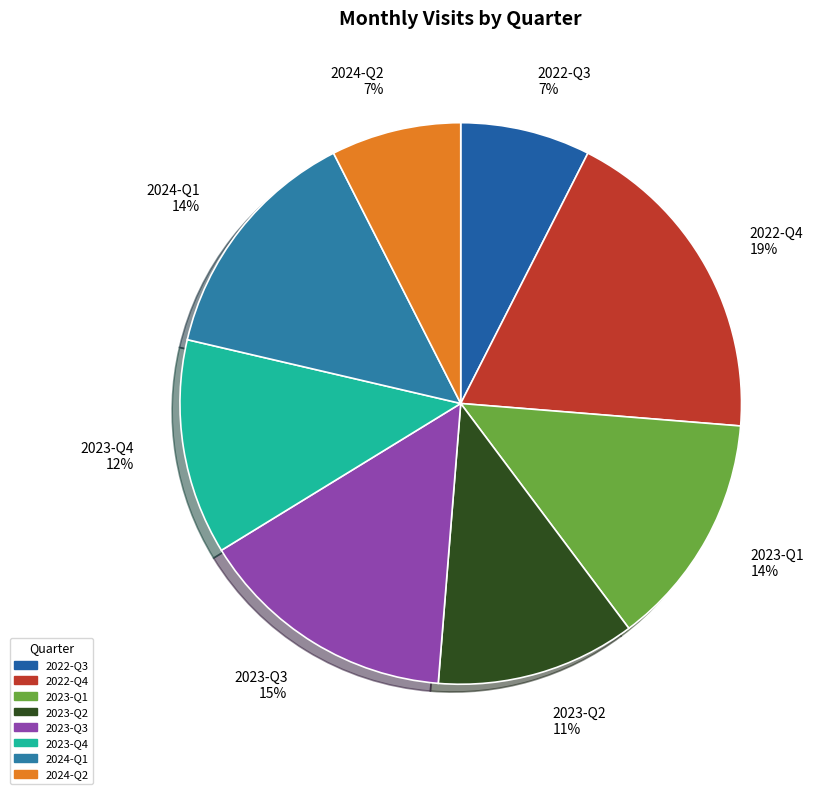

How many segments does this pie chart have?

8